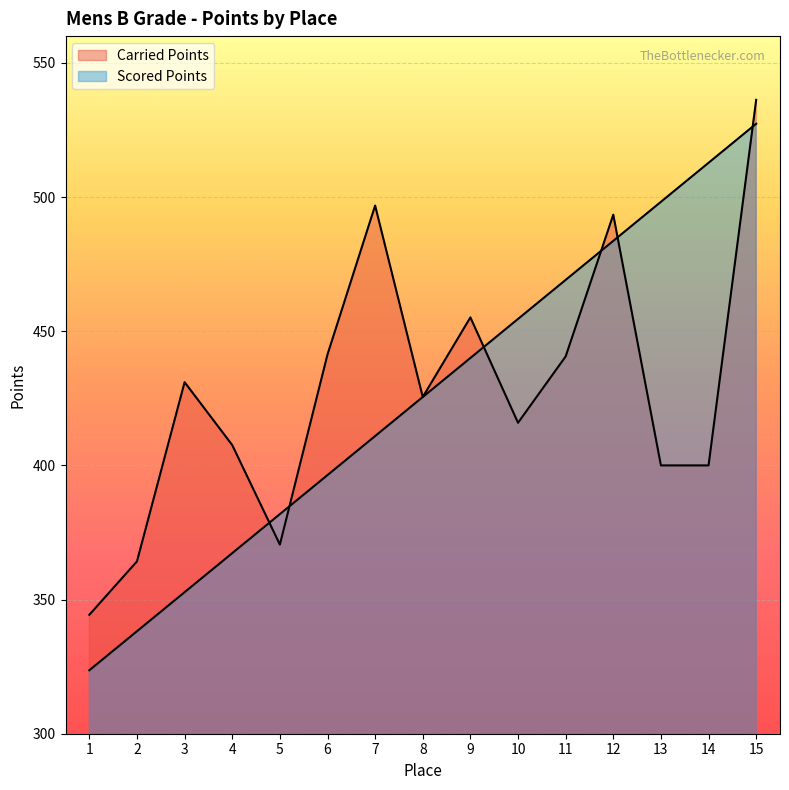

Which series changed the most between 6 and 10?

Scored Points